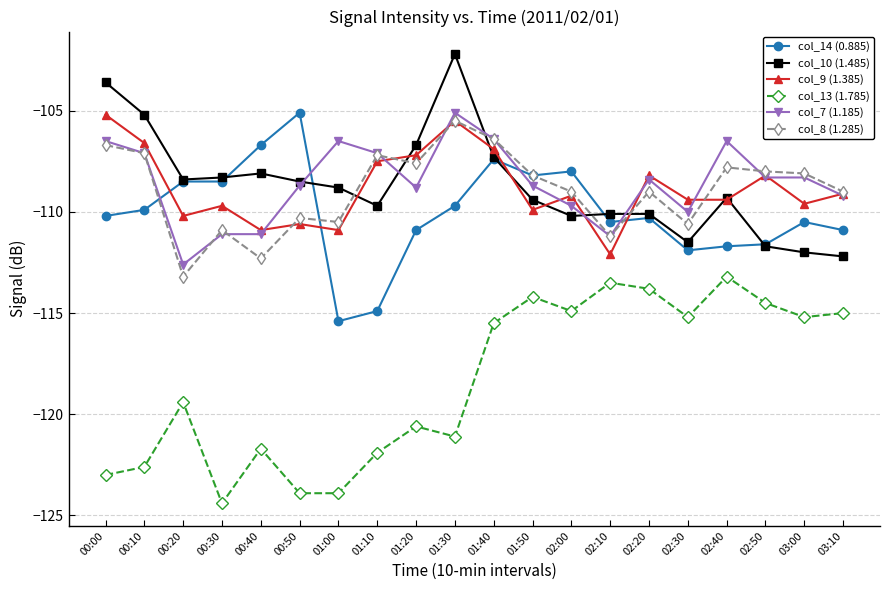

Is the value of col_14 (0.885) at 01:30 greater than the value of col_8 (1.285) at 01:10?

No